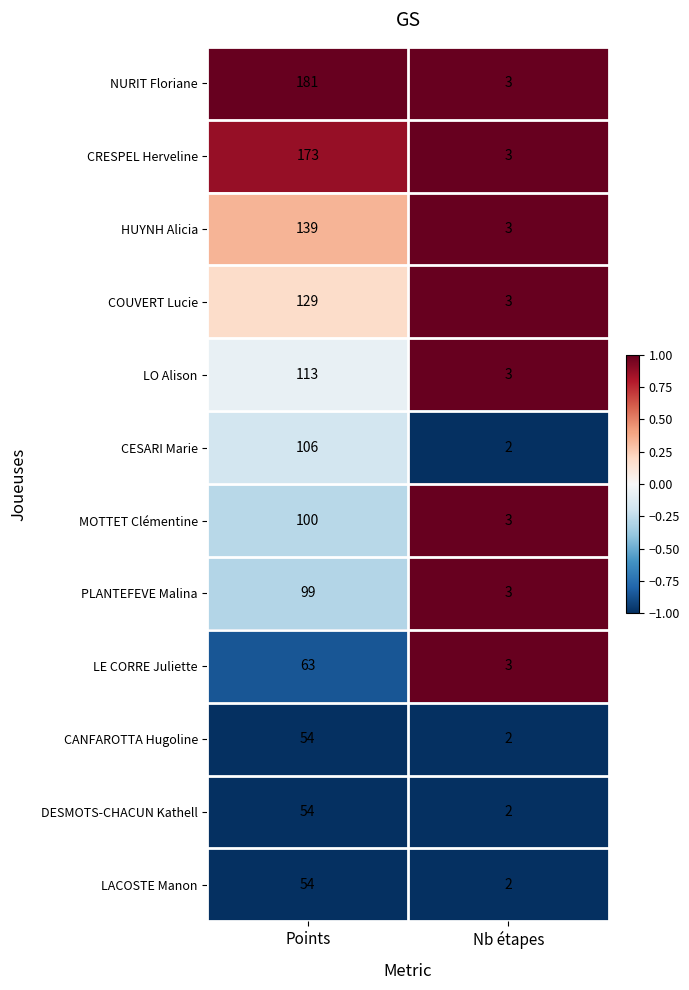

What is the difference between the maximum and minimum values in the MOTTET Clémentine series?

97